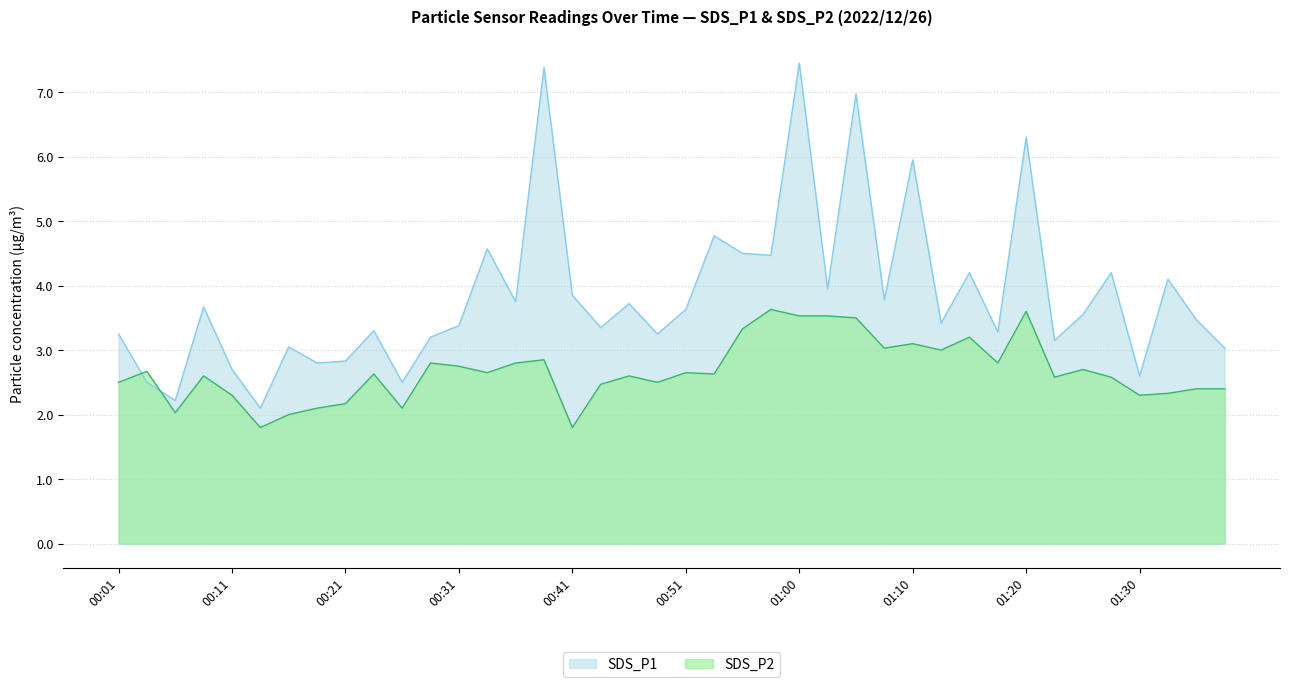

Which series has the widest spread of values?

SDS_P1